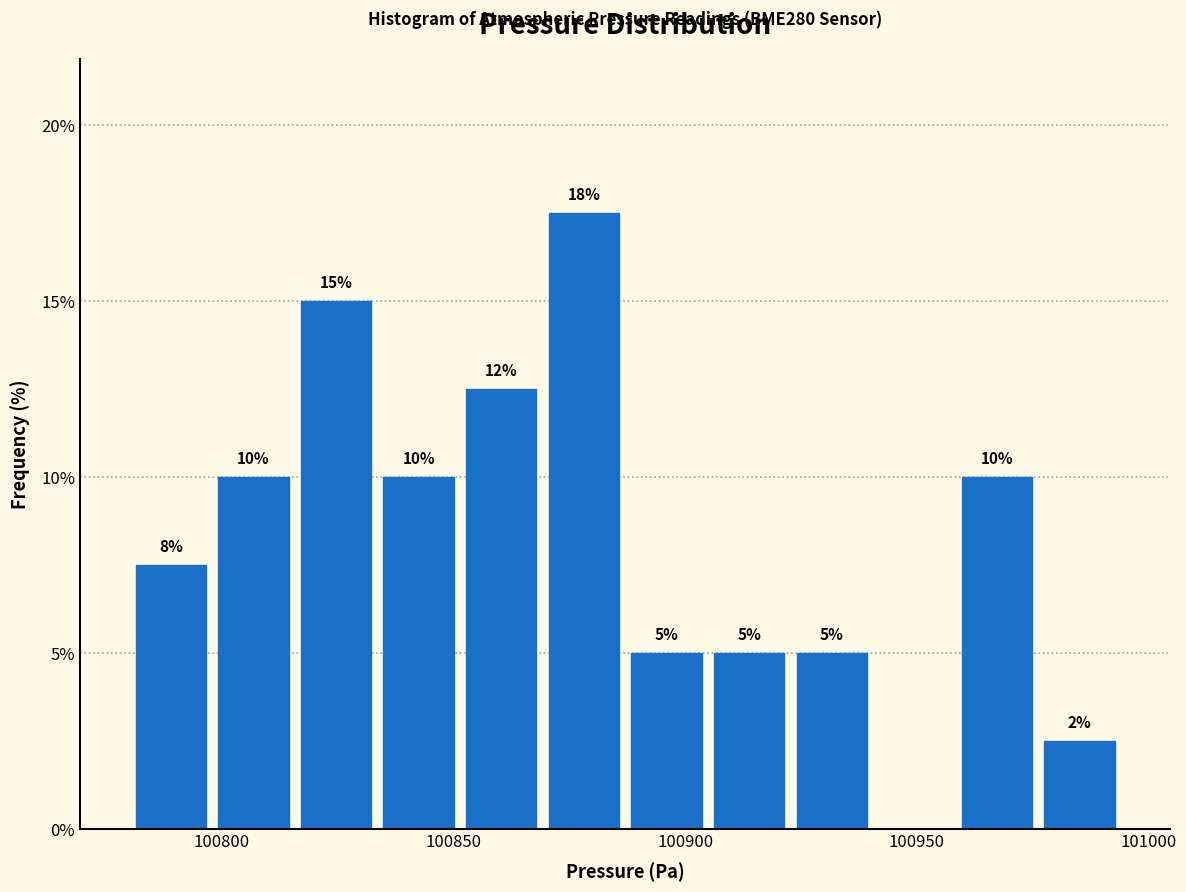

Read against the x-axis, roughly where is the centre of the tallest bar?

100880